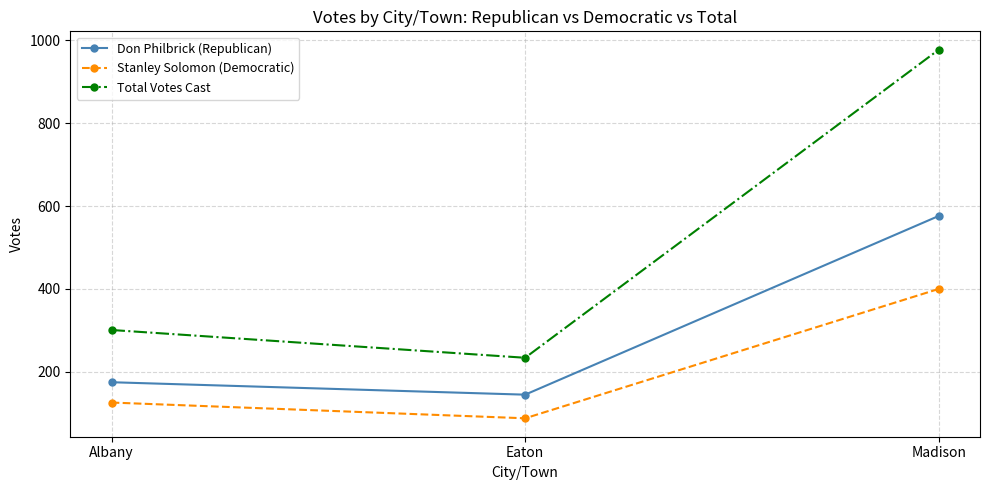

True or false: Stanley Solomon (Democratic) has a value of 611 at Madison.

False